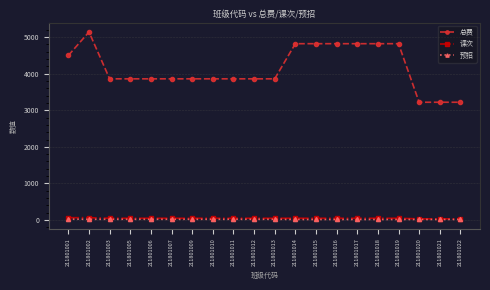

Is this an area chart (filled region under the line)?

No